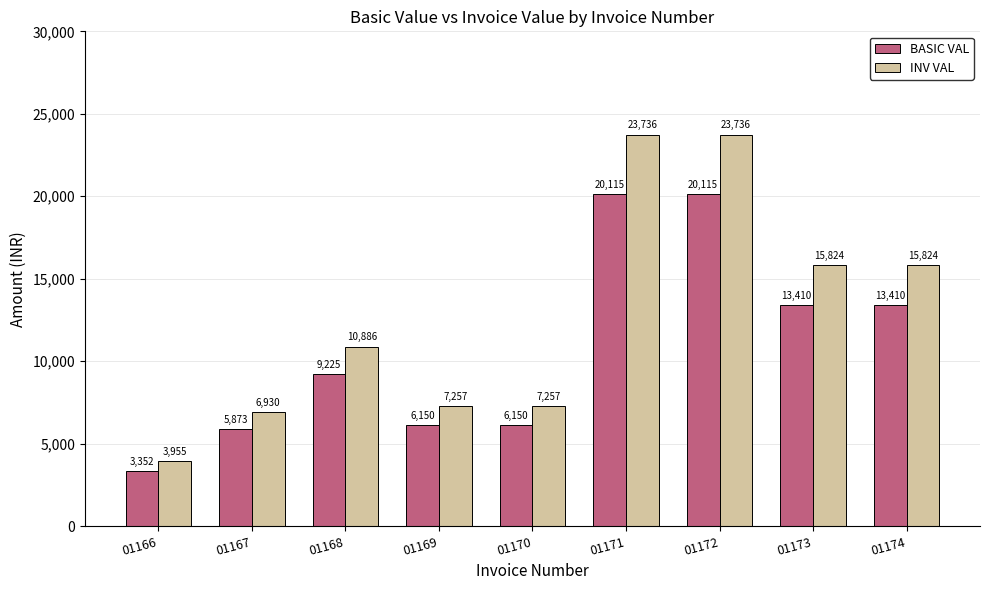

What is the average value of the INV VAL series?

12822.7